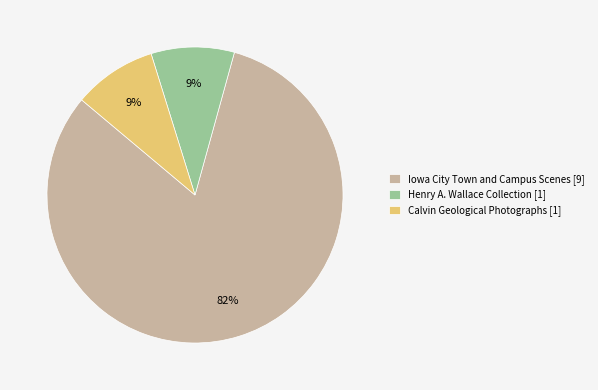

True or false: Iowa City Town and Campus Scenes [9] accounts for 82% of the total.

True